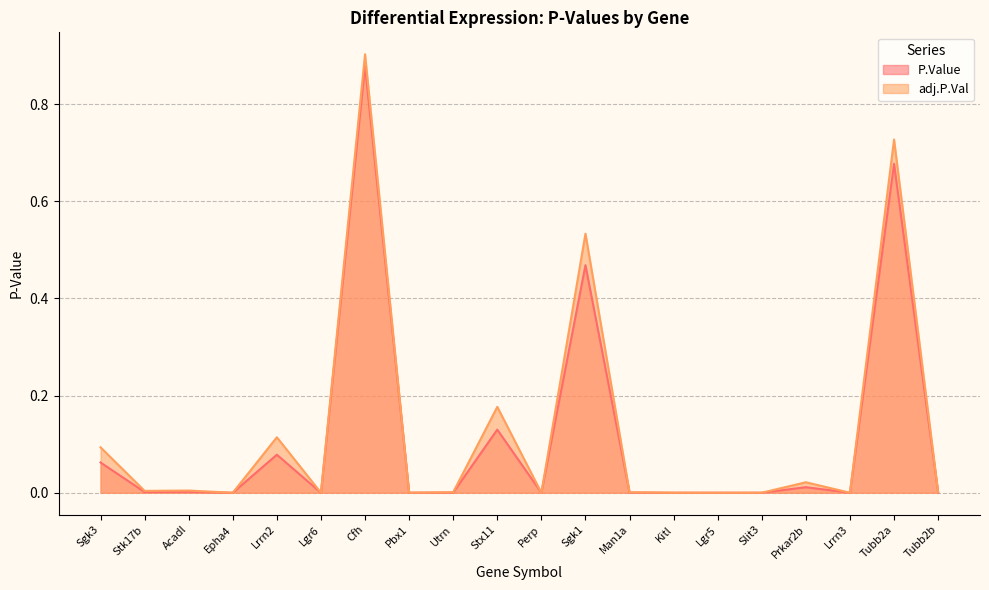

At which category does the chart reach its peak across all series?

Cfh